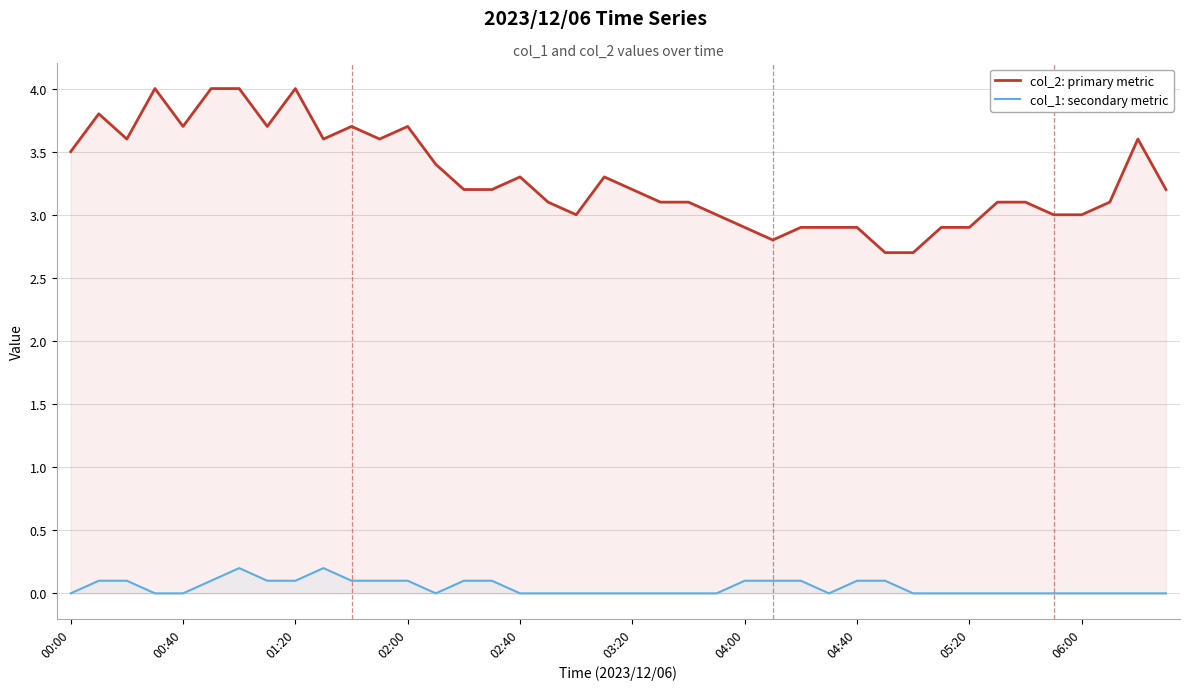

The col_2: primary metric series shows 1.0 at 02:00. True or false?

False